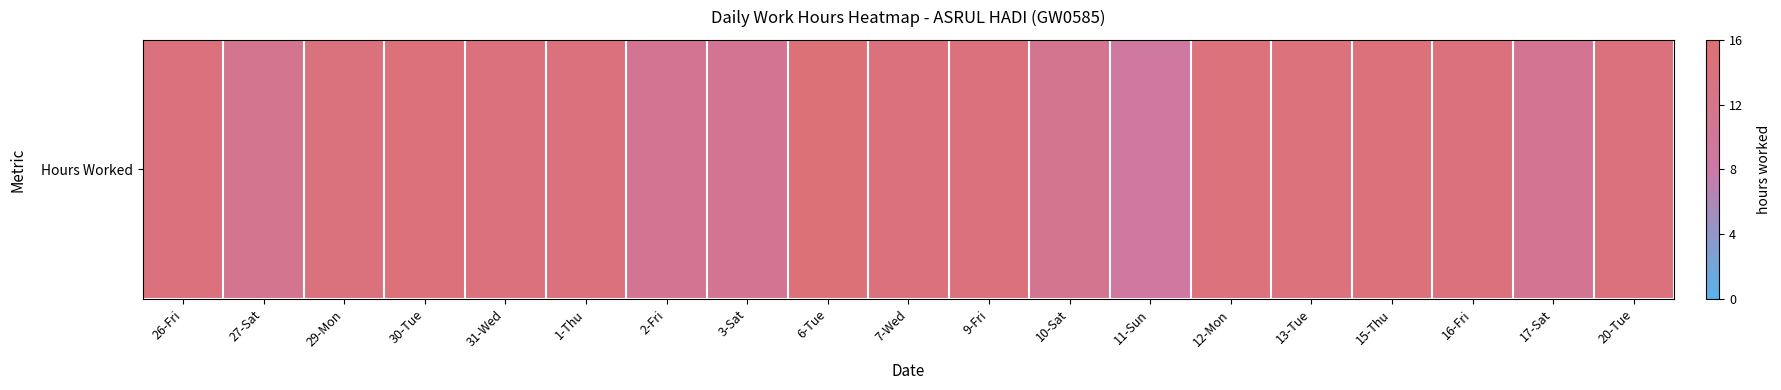

The value at 1-Thu is 14.2. True or false?

True